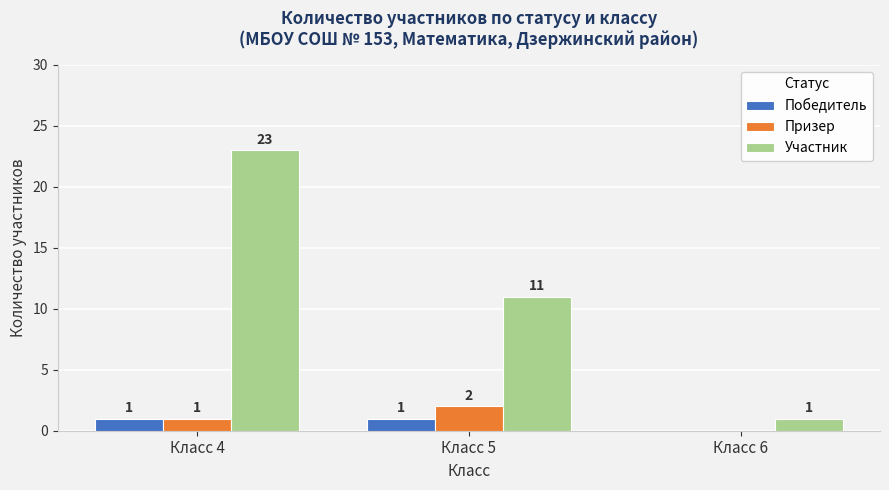

What is the sum of all Победитель values?

2